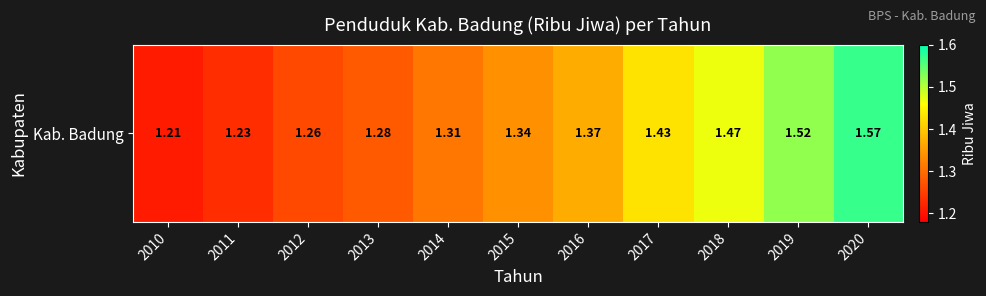

At which label is the value closest to 1?

2010